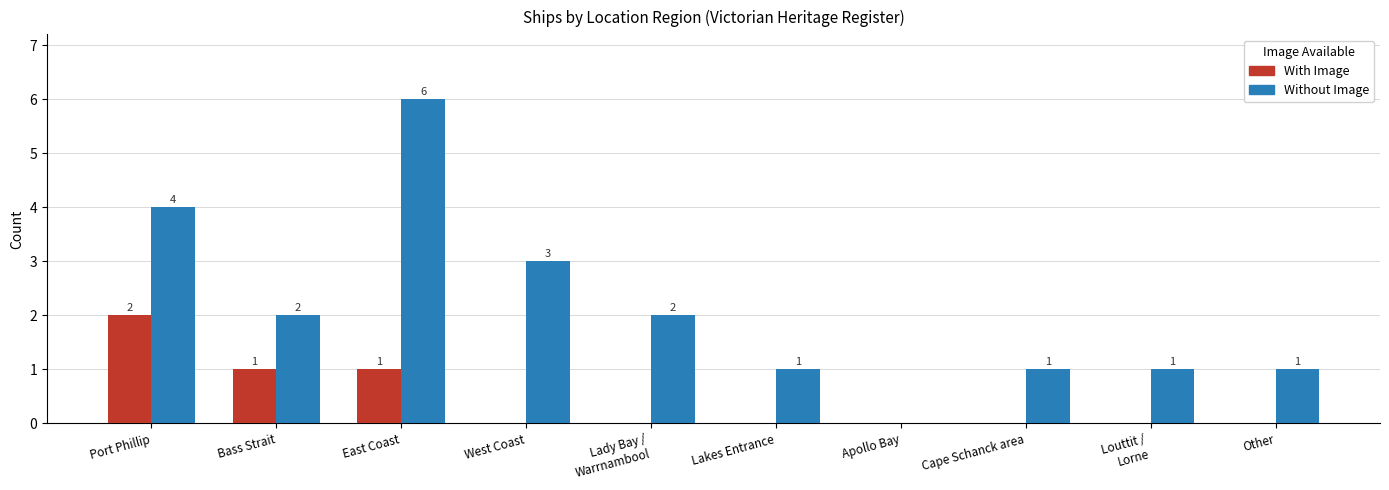

How many Without Image values are between 1 and 3?

7